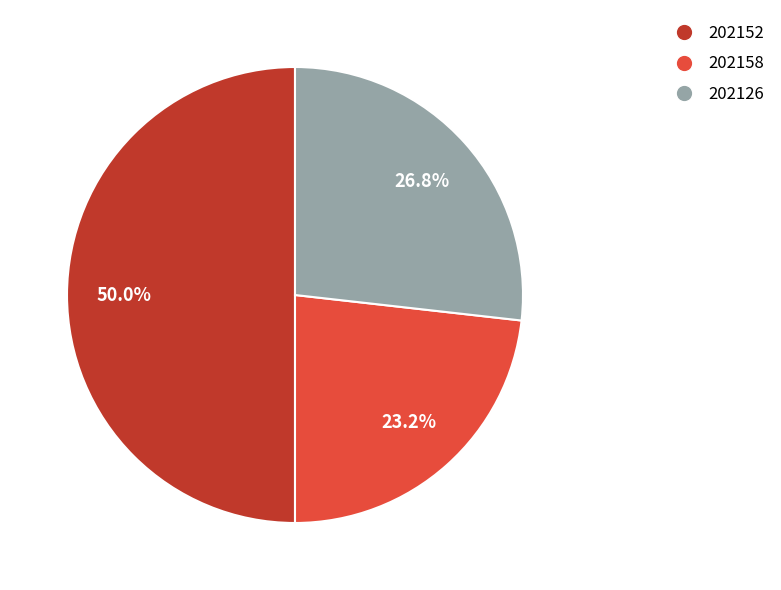

Combined, what portion of the pie is 202152 and 202158?

73.2%